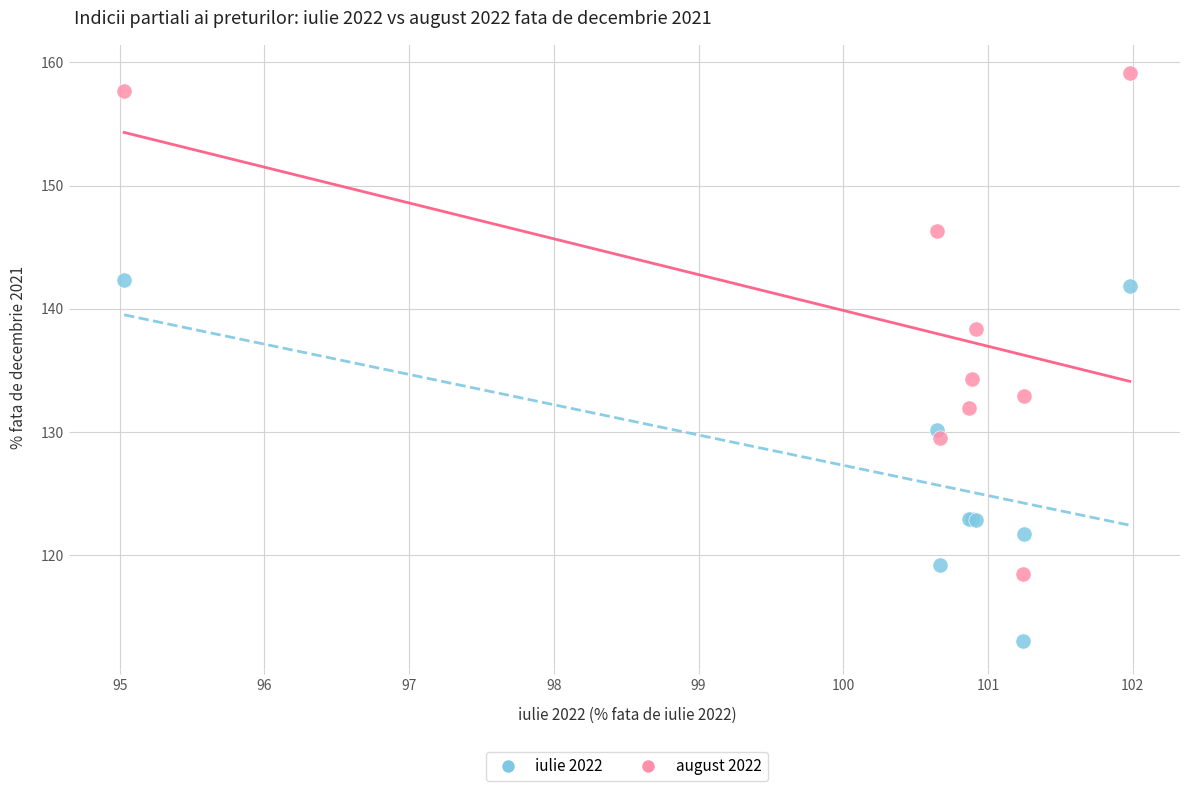

What is the X range (max minus min) for the scatter plot?

7.0